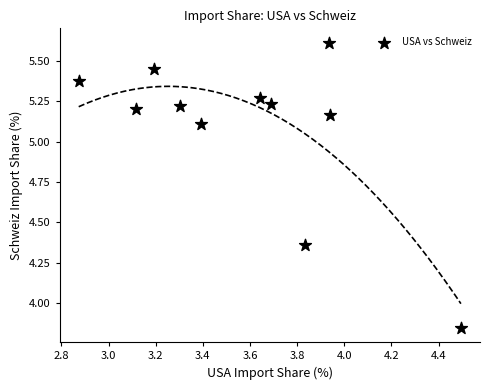

What is the range of Y values (max minus min)?

1.8